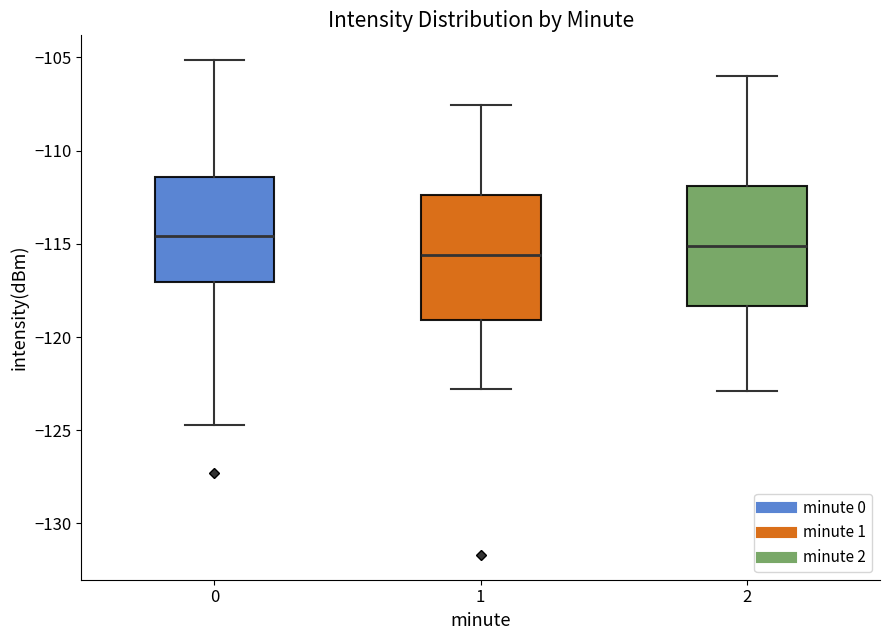

Reading left to right, transcribe this box plot: for each box, give where its median line is, the range the box spans, and where its two whiskers end, as read against the y-axis. The values are not printed on the chart, so give them approximately, as read against the axis.

0: median -114.5, box -117.0 to -111.5, whiskers -124.5 to -105.0
1: median -115.5, box -119.0 to -112.5, whiskers -123.0 to -107.5
2: median -115.0, box -118.5 to -112.0, whiskers -123.0 to -106.0